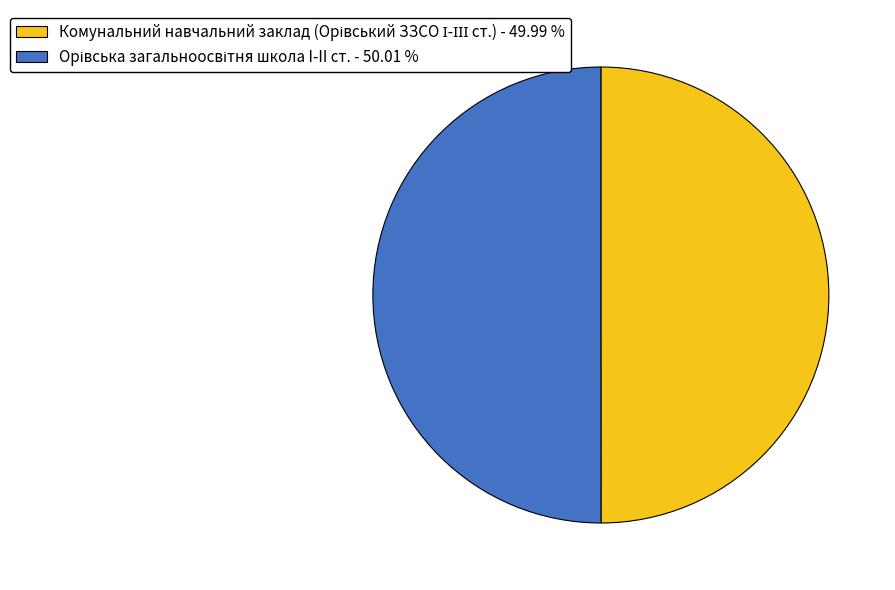

What percentage is the Орівська загальноосвітня школа I-II ст. slice, to the nearest percent?

50%